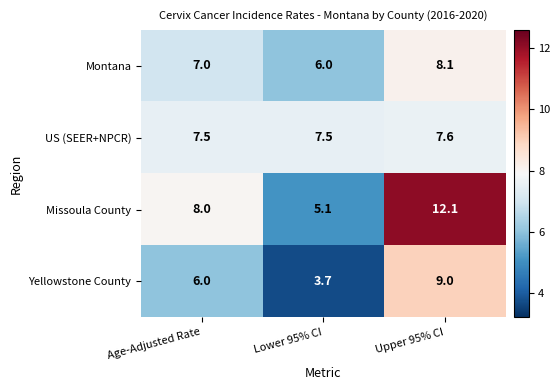

Which series has the widest spread of values?

Missoula County